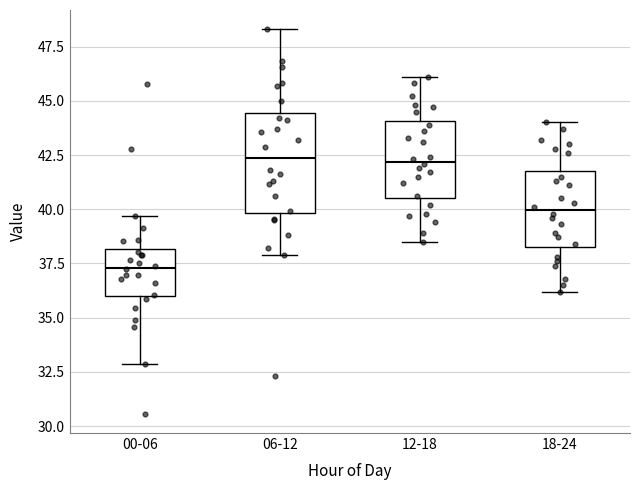

Comparing the boxes themselves (not the whiskers), which one is the tallest?

06-12